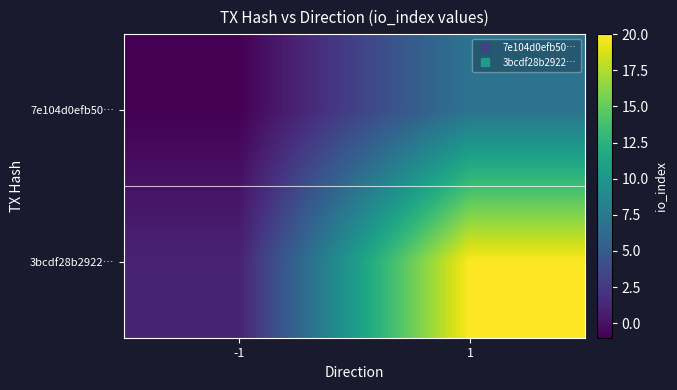

What is the difference between the highest and lowest values at 1?

13